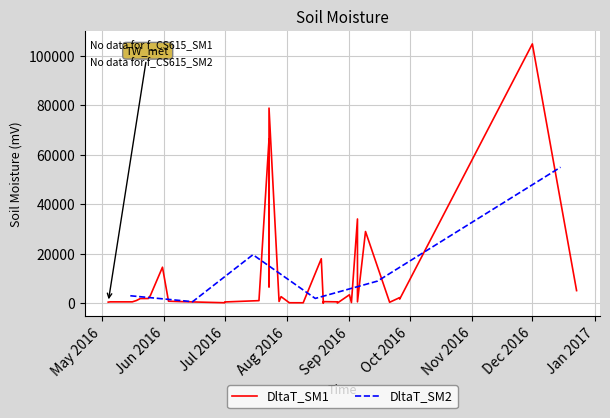

What is the maximum value for DltaT_SM2?

54978.0